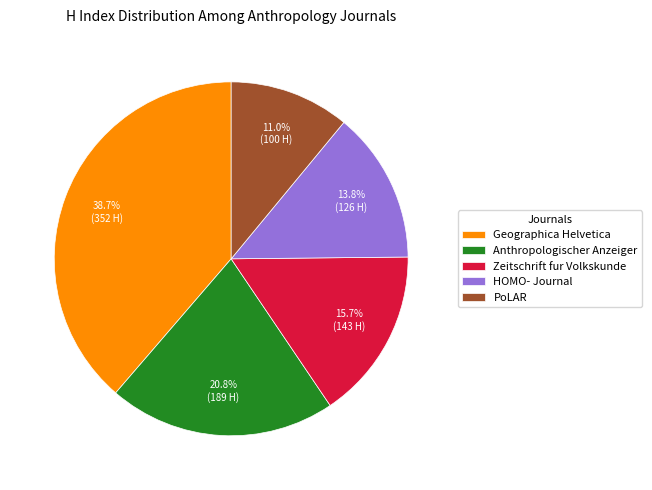

Does any single category account for the majority?

No